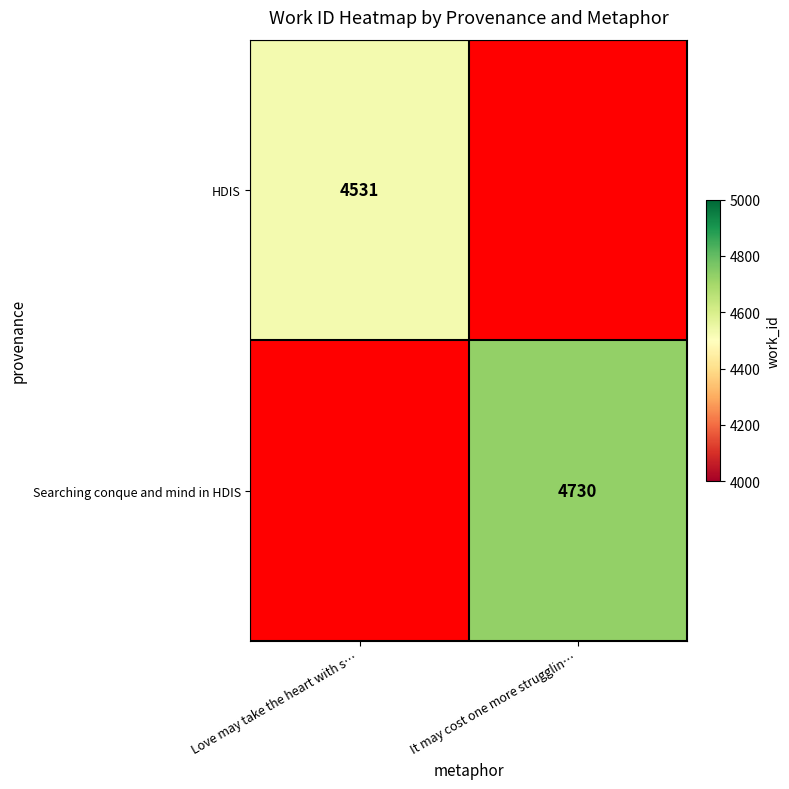

Is it true that Searching conque and mind in HDIS equals 4730 at It may cost one more strugglin…?

True